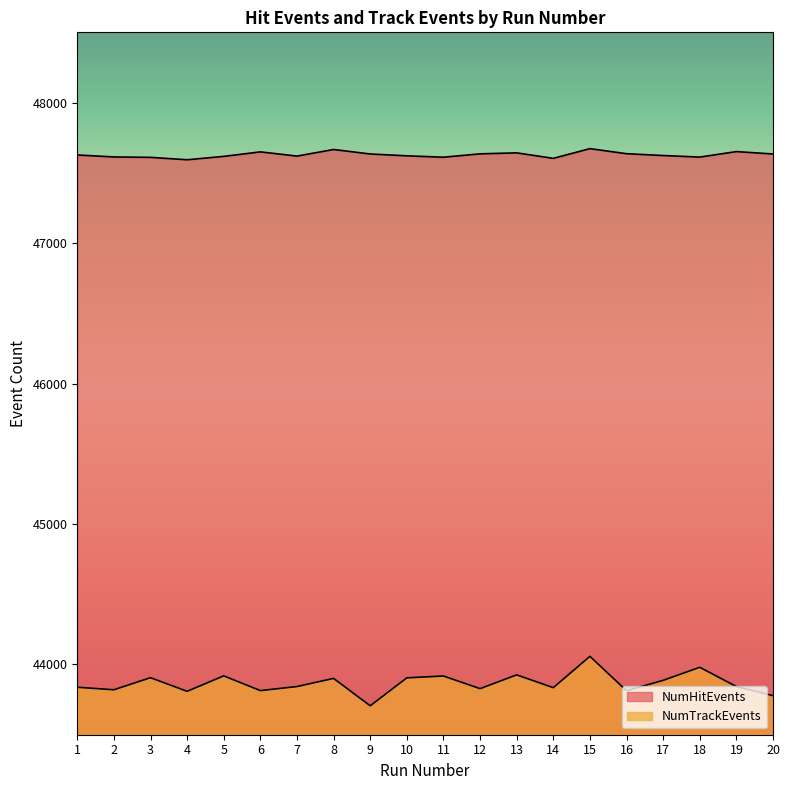

At which category is the sum across all series the highest?

15